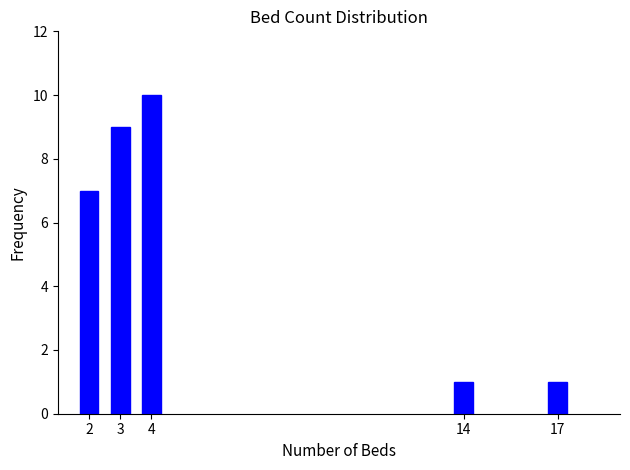

Reading left to right, extract all data points from this chart.

7	9	10	1	1